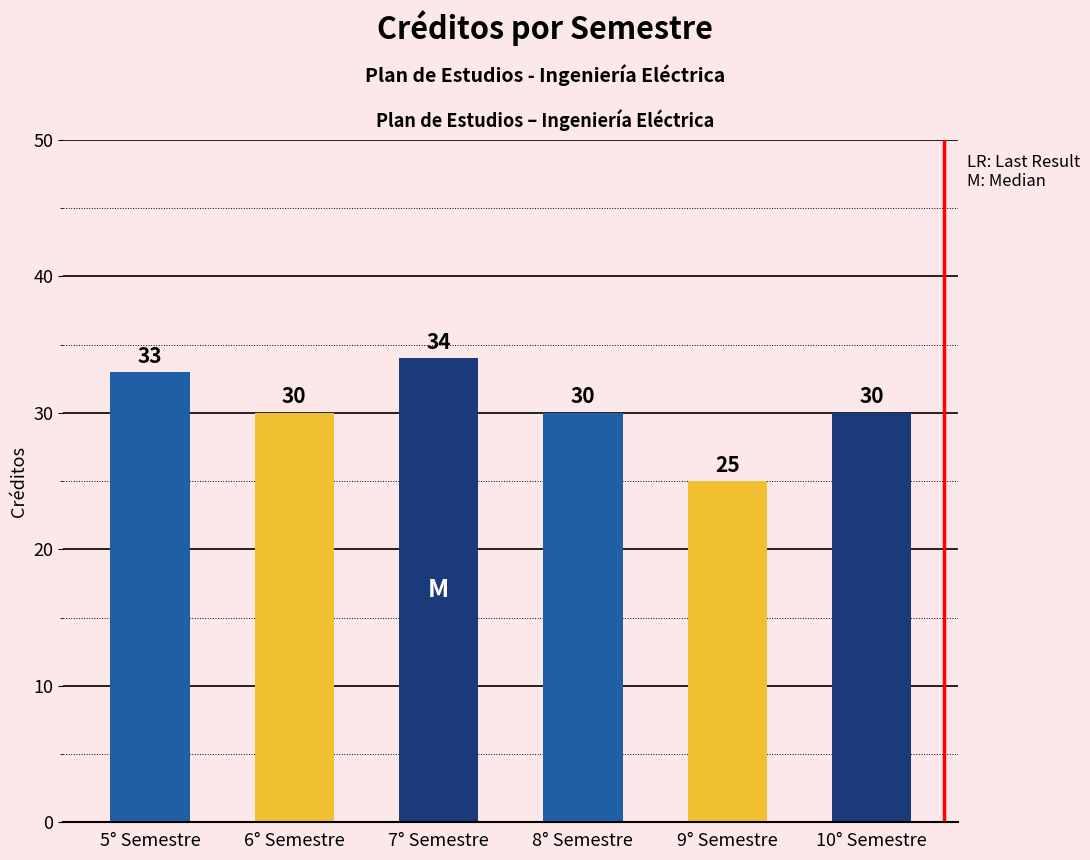

How many bars are there in total?

6